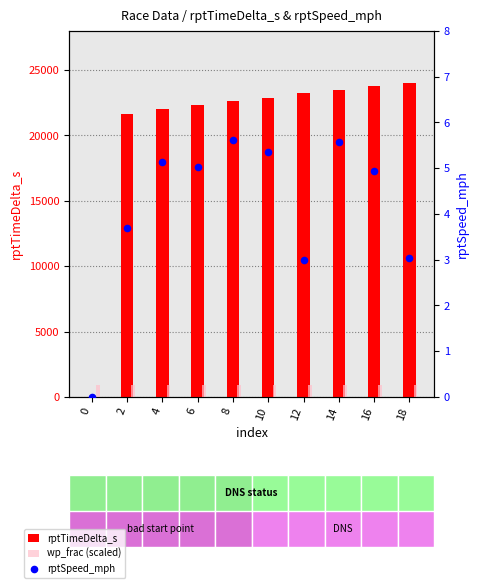

Which series reaches the maximum Y coordinate?

rptTimeDelta_s